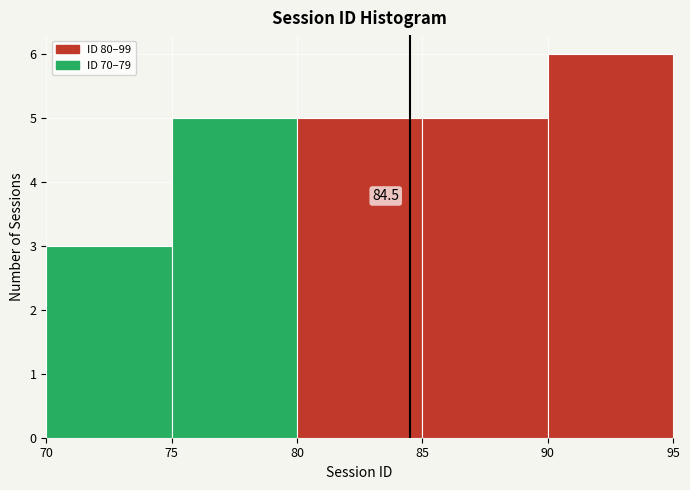

Which range on the x-axis has the tallest bar?

90 to 95